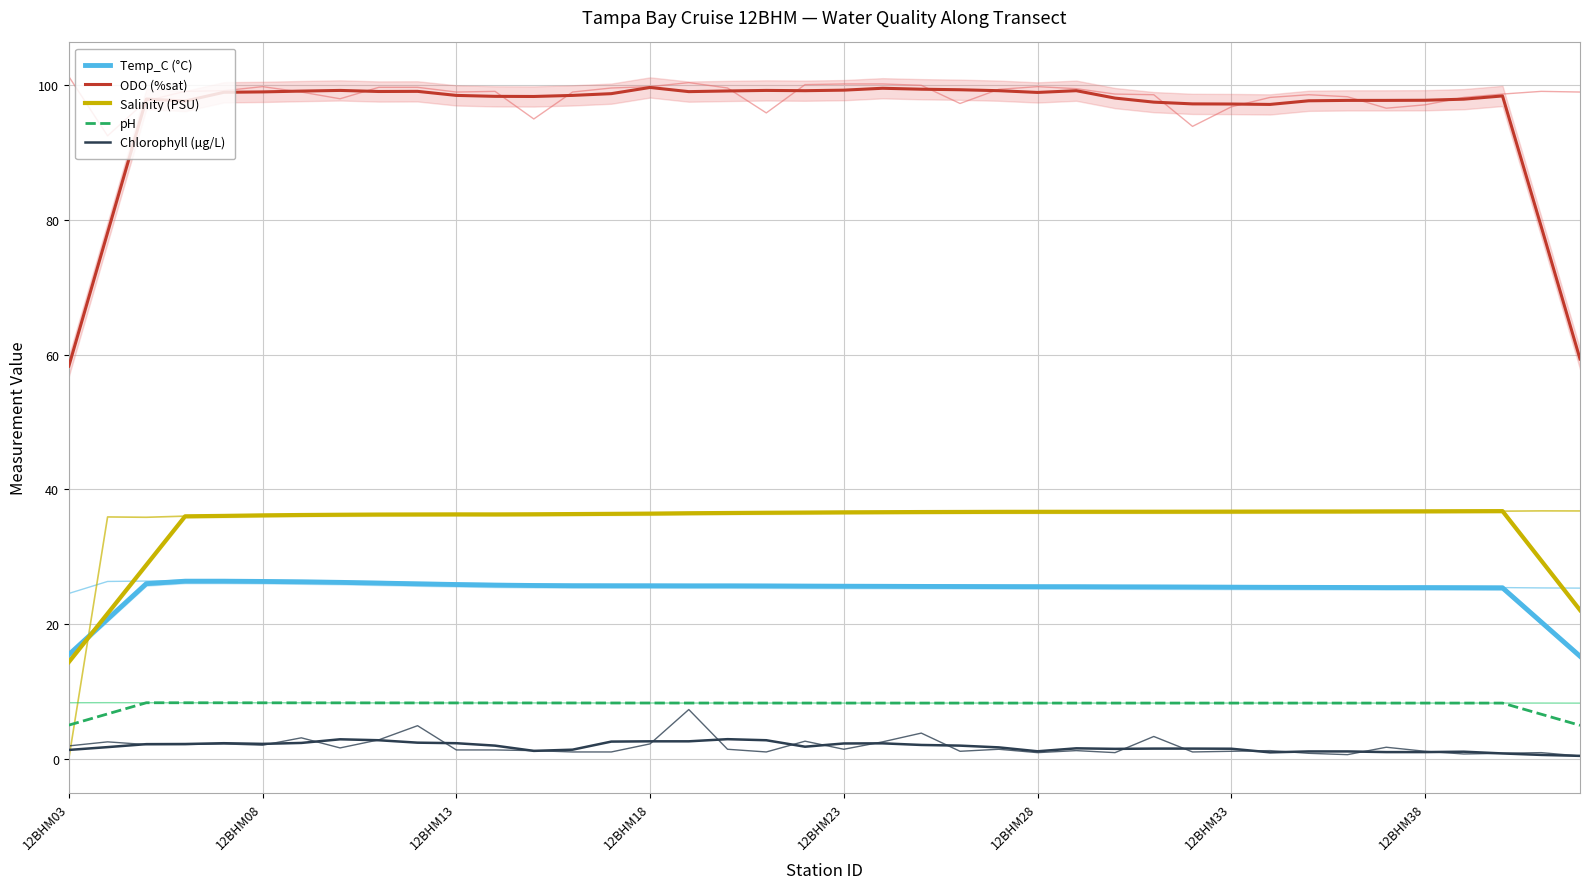

How many data points in Salinity (PSU) are above 36?

34